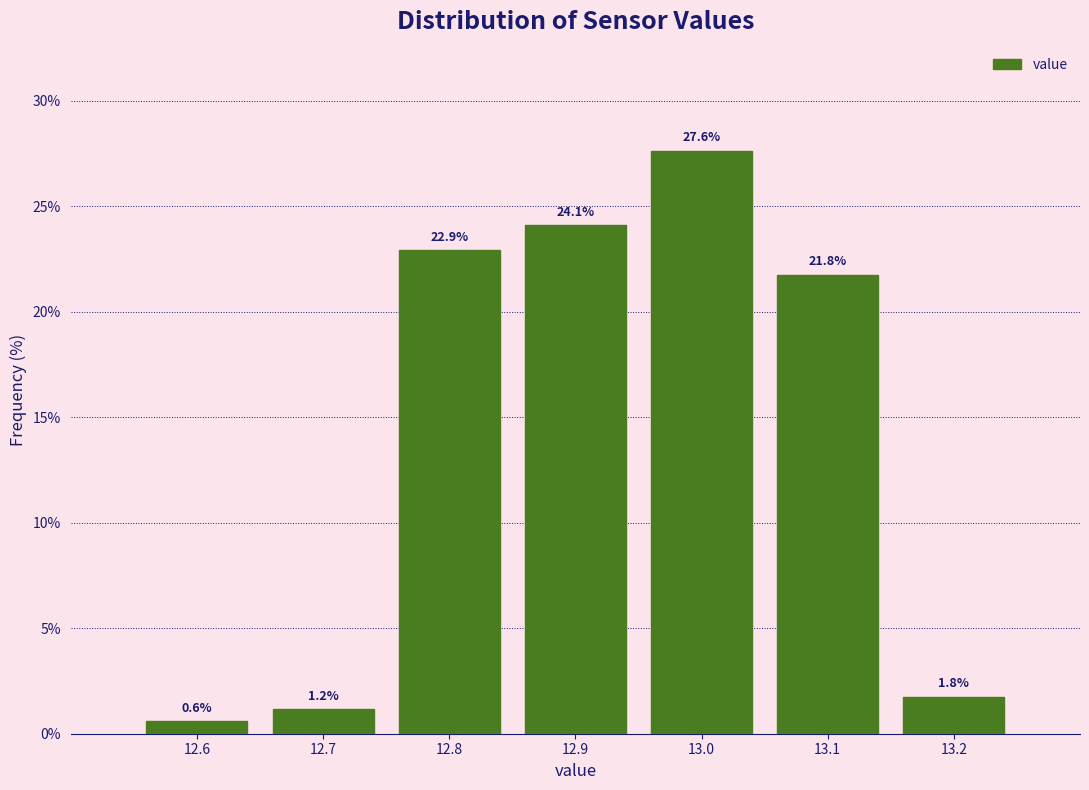

What is the height of the bar covering 12.55 to 12.65 on the x-axis?

0.6